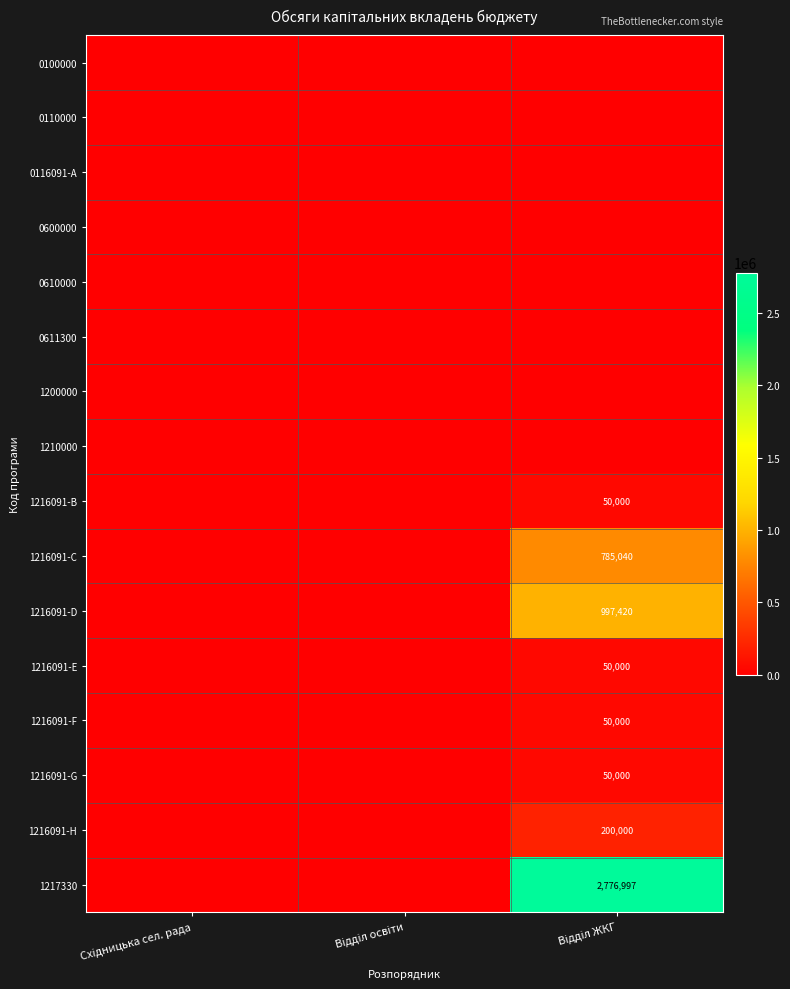

Rank the series at Відділ ЖКГ from highest to lowest value.

1217330, 1216091-D, 1216091-C, 1216091-H, 1216091-B, 1216091-E, 1216091-F, 1216091-G, 0100000, 0110000, 0116091-A, 0600000, 0610000, 0611300, 1200000, 1210000